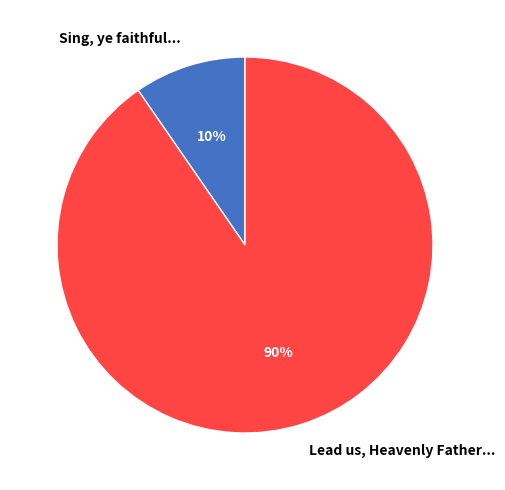

Do Lead us, Heavenly Father... and Sing, ye faithful... together represent more than half of the pie?

Yes